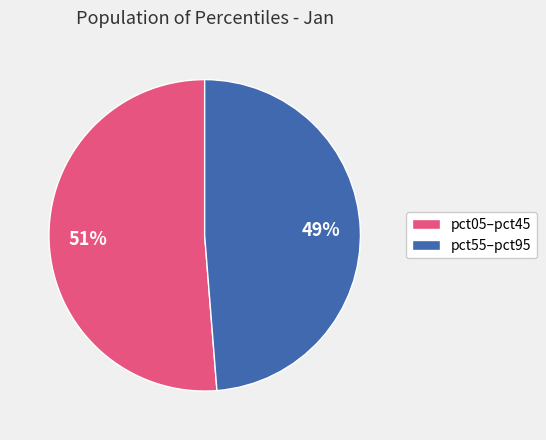

Is there a majority slice in this chart?

Yes